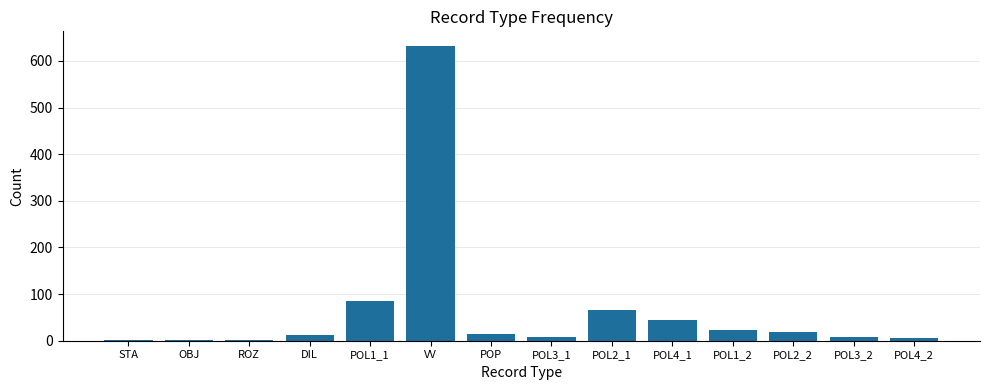

What is the sum of all values?

919